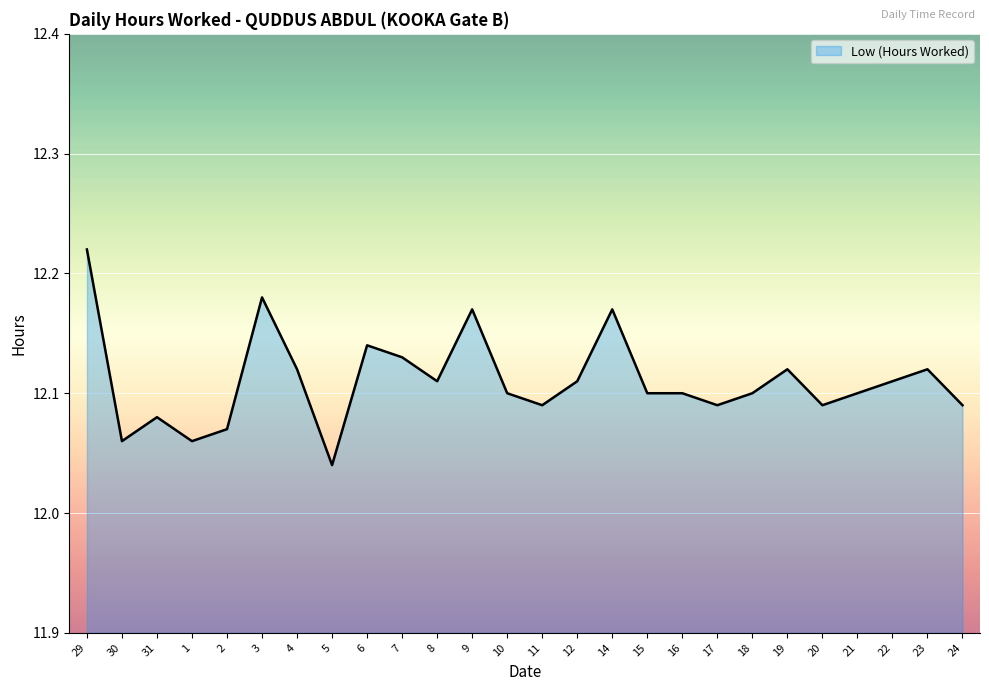

Does the chart display data point markers on the line(s)?

No